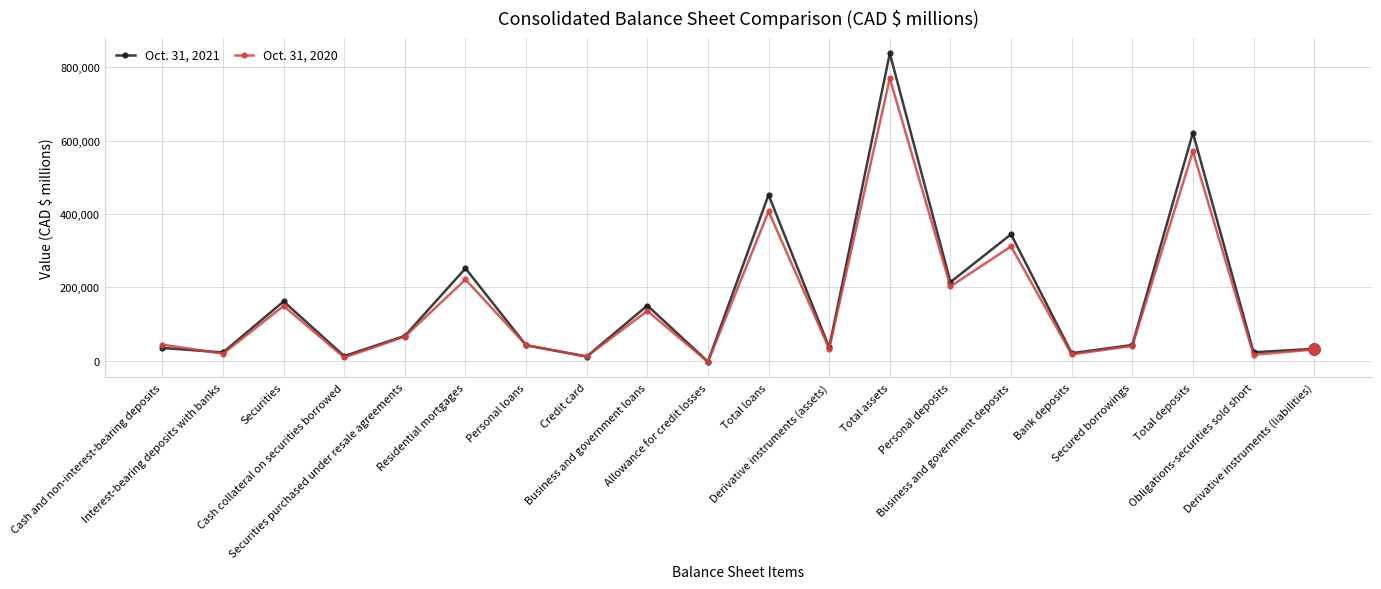

How many interior local peaks does the Oct. 31, 2021 series have?

7